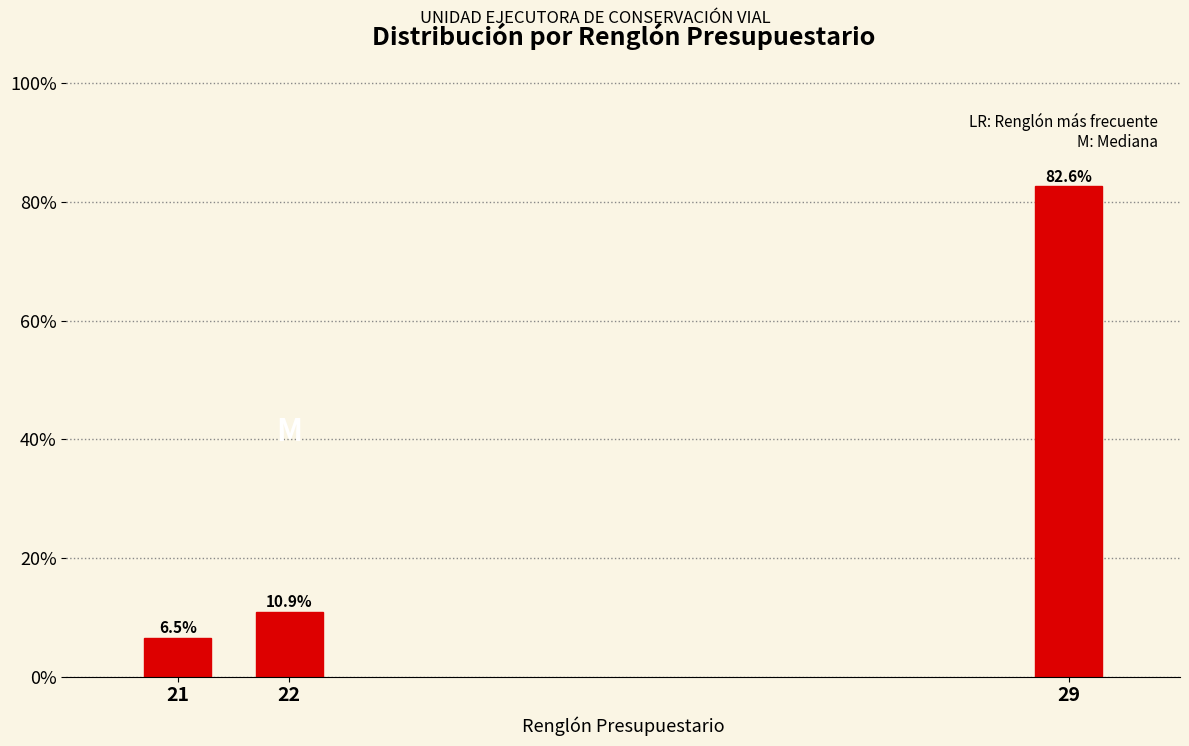

Reading left to right, transcribe all the data shown in this chart.

21=6.5	22=10.9	29=82.6